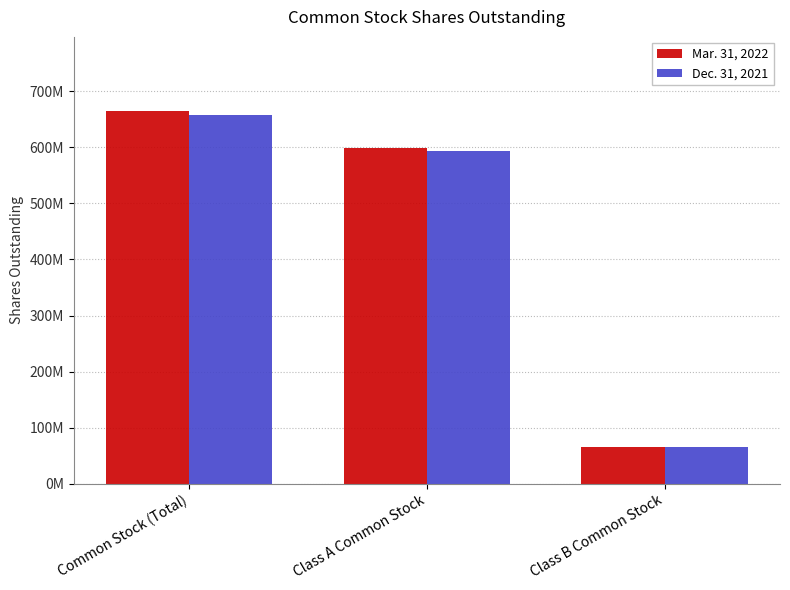

At Class A Common Stock, list the series in order from smallest to largest.

Dec. 31, 2021, Mar. 31, 2022